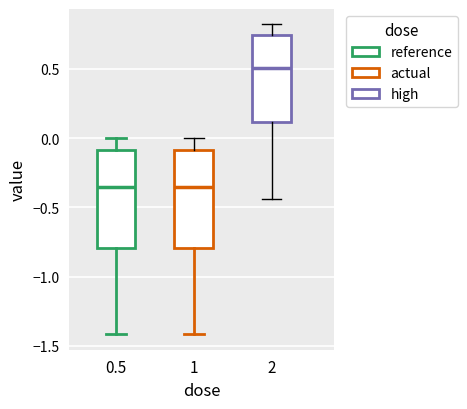

Reading left to right, transcribe this box plot: for each box, give where its median line is, the range the box spans, and where its two whiskers end, as read against the y-axis. The values are not printed on the chart, so give them approximately, as read against the axis.

0.5: median -0.35, box -0.80 to -0.10, whiskers -1.40 to 0.00
1: median -0.35, box -0.80 to -0.10, whiskers -1.40 to 0.00
2: median 0.50, box 0.10 to 0.75, whiskers -0.45 to 0.80